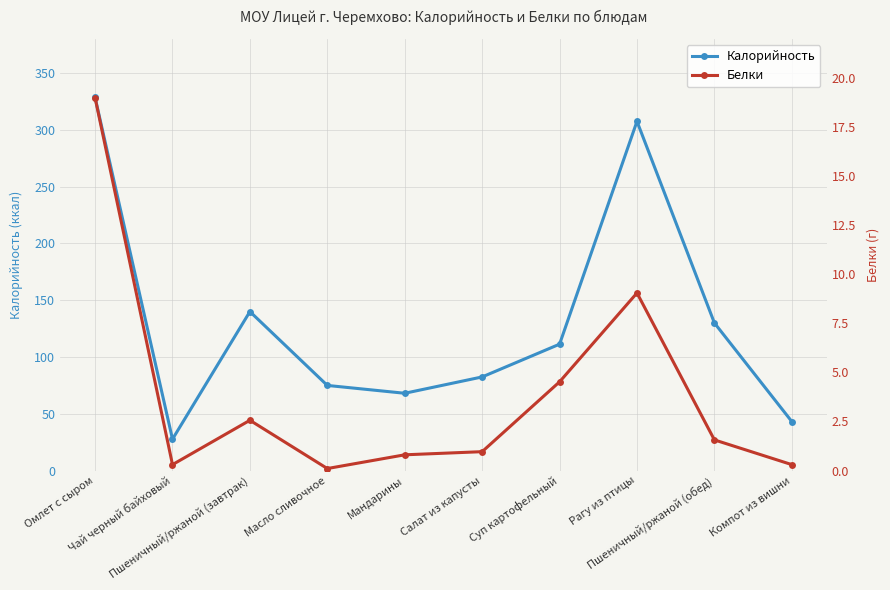

Rank the series at Салат из капусты from lowest to highest value.

Белки, Калорийность